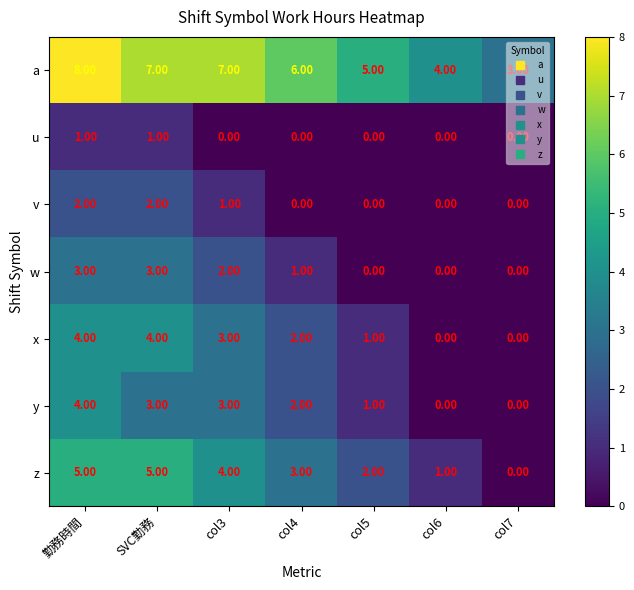

What is the sum of all v values?

5